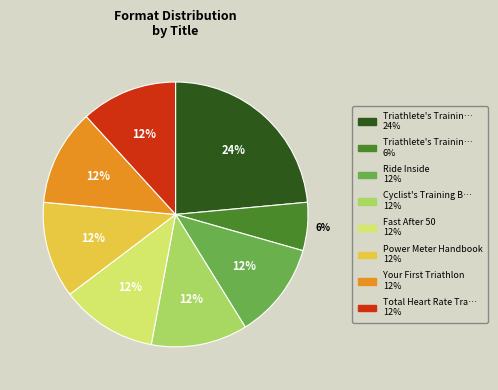

To the nearest percent, what is the difference between the largest and smallest slice percentages?

18%